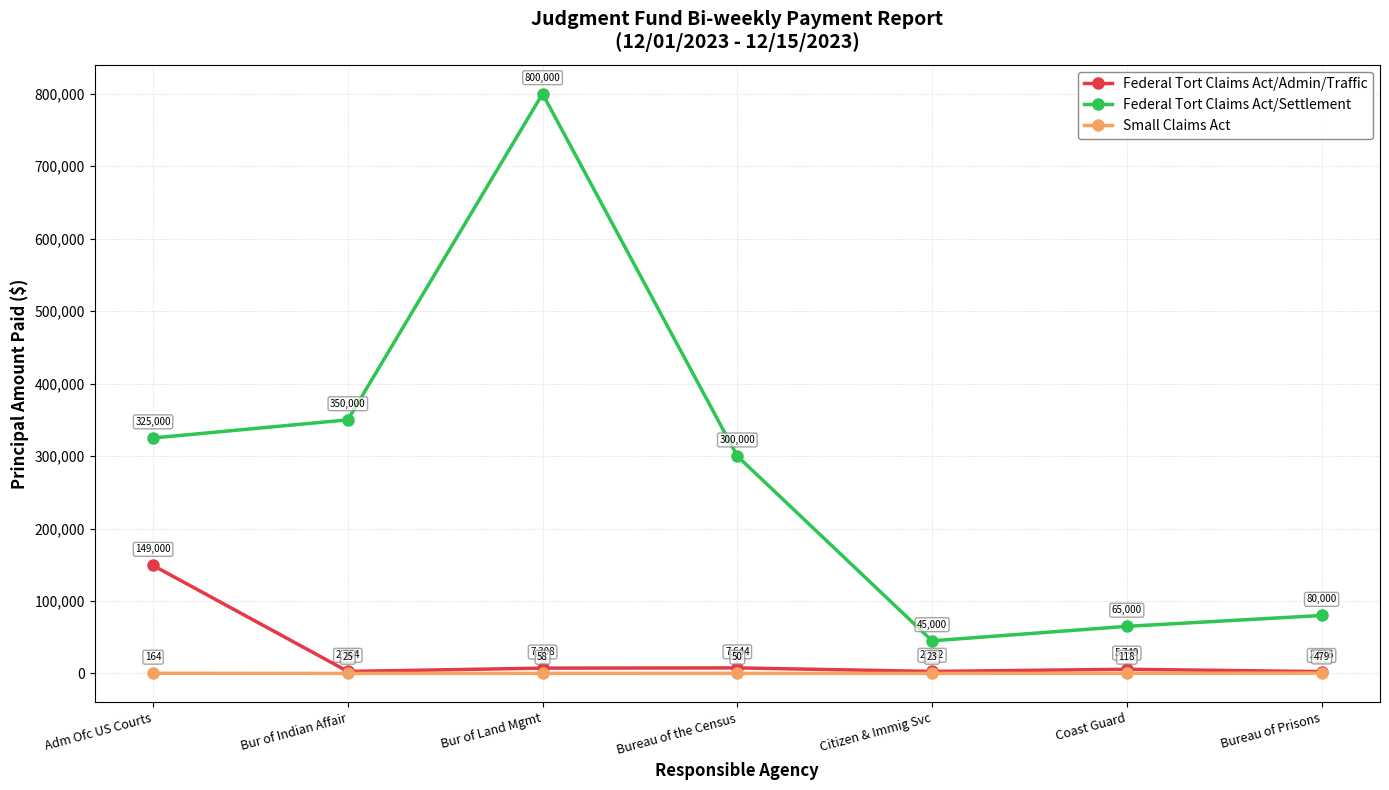

Read the Small Claims Act value at Bur of Indian Affair.

25.0